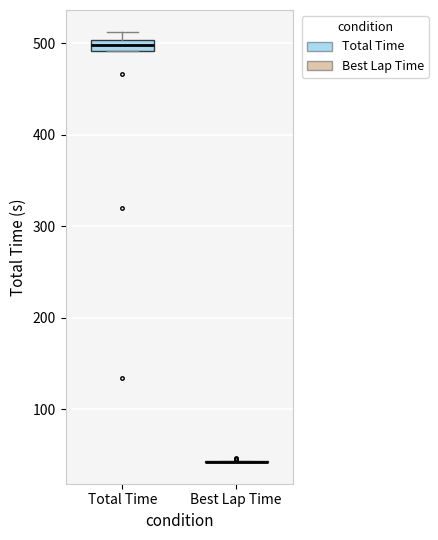

Where is the lower edge of the box for Total Time on the y-axis? The values are not printed on the chart, so give them approximately, as read against the axis.

490